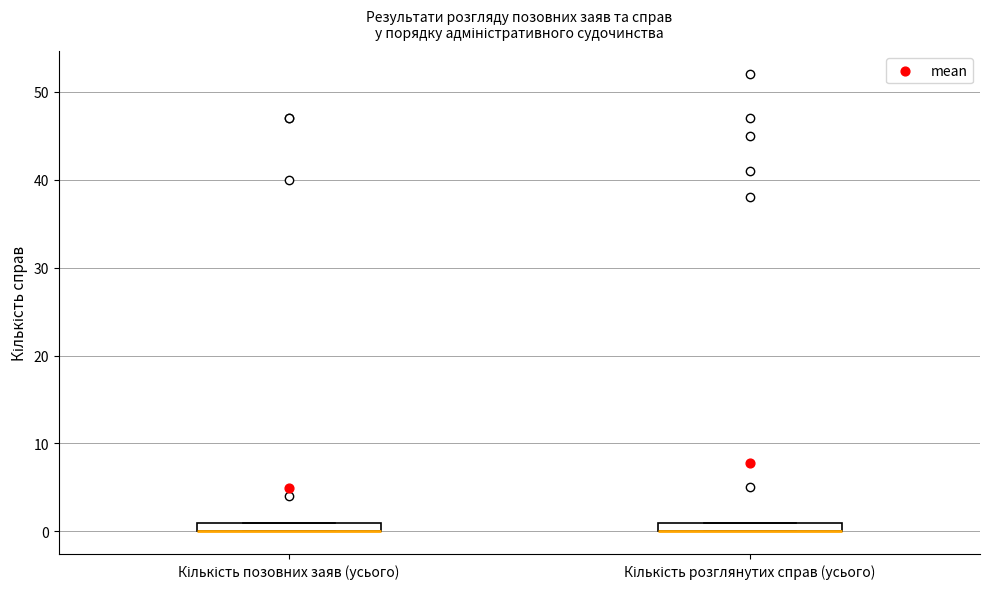

Where is the lower edge of the box for Кількість позовних заяв (усього) on the y-axis? The values are not printed on the chart, so give them approximately, as read against the axis.

0